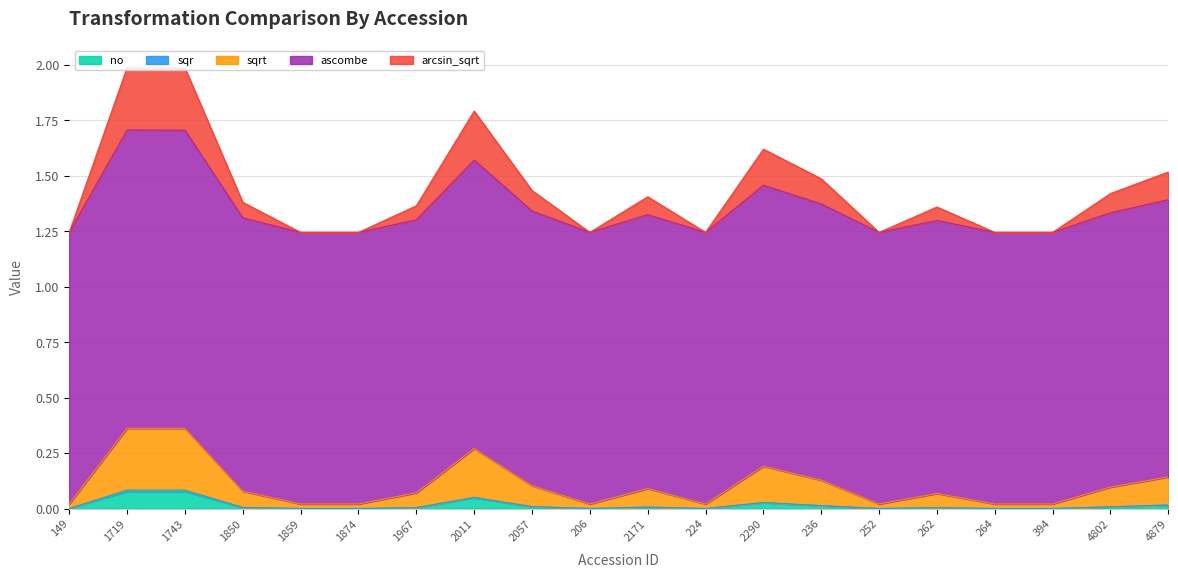

How many categories are shown in the chart?

20